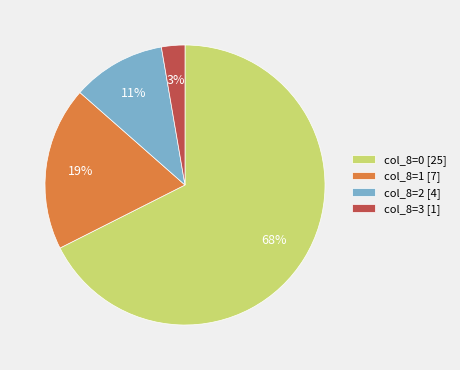

Does col_8=2 [4] account for over 50% of the chart?

No